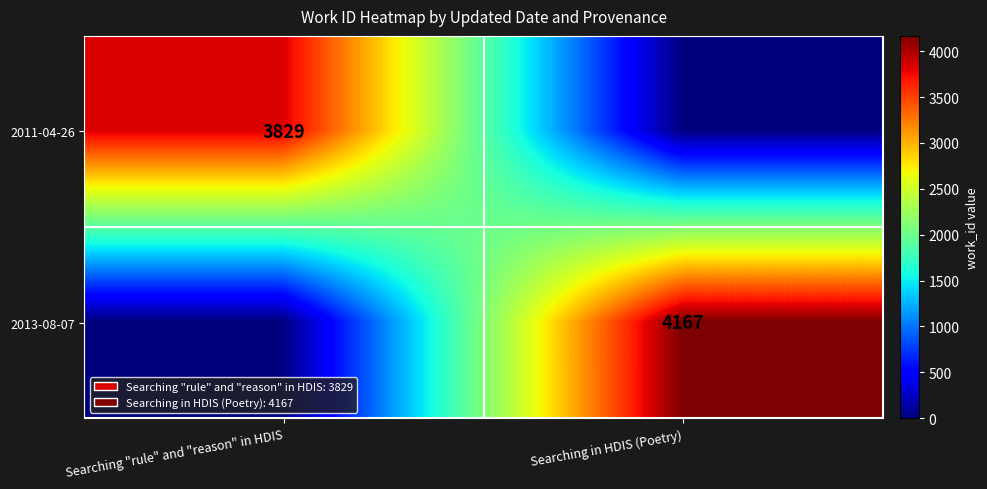

Is it true that 2013-08-07 equals 2704 at Searching in HDIS (Poetry)?

False